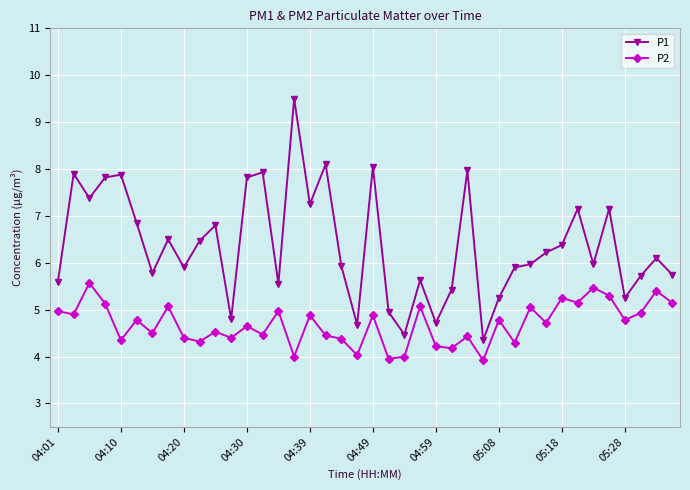

Which series has the widest spread of values?

P1